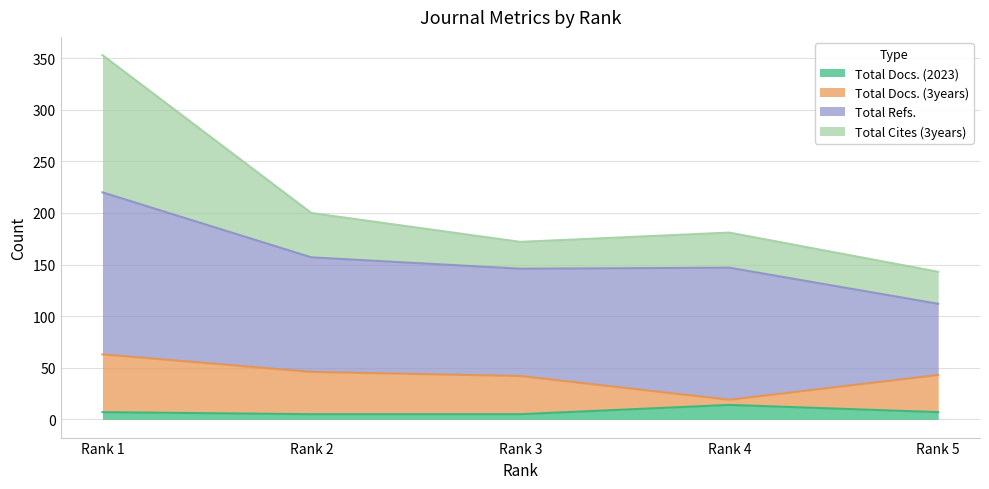

What is the maximum value for Total Docs. (2023)?

14